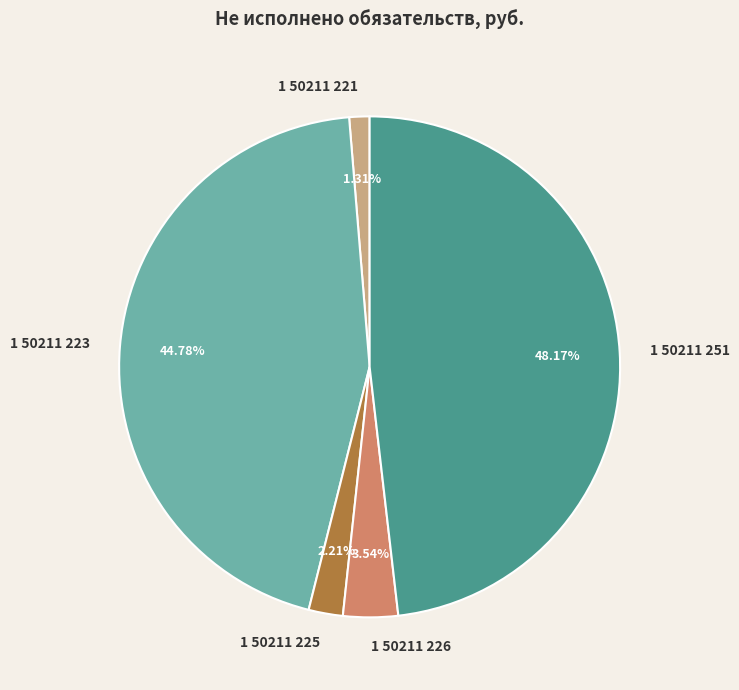

Which slice is the smallest?

1 50211 221